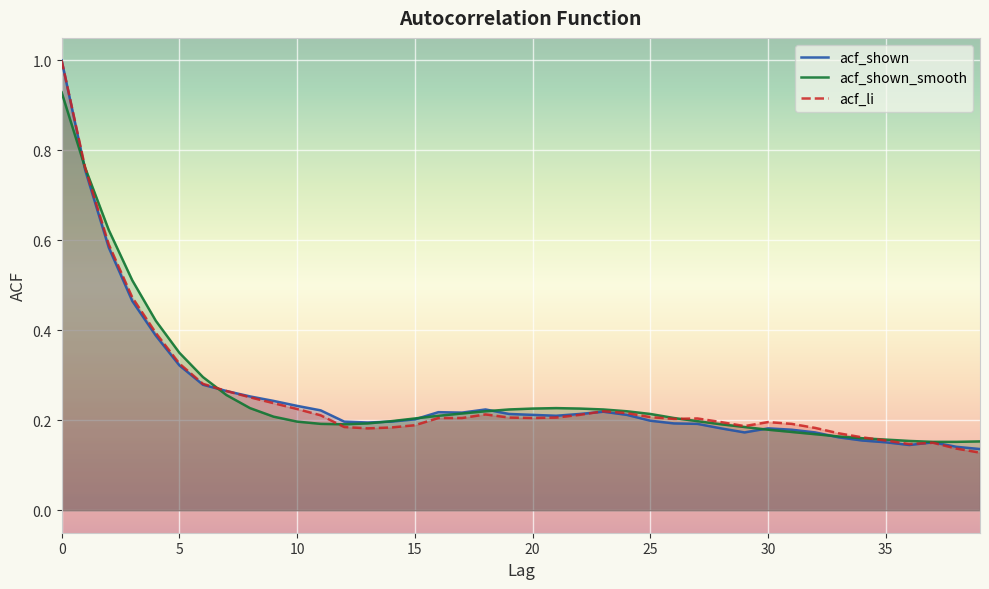

What are all the series names shown in the legend?

acf_shown, acf_shown_smooth, acf_li